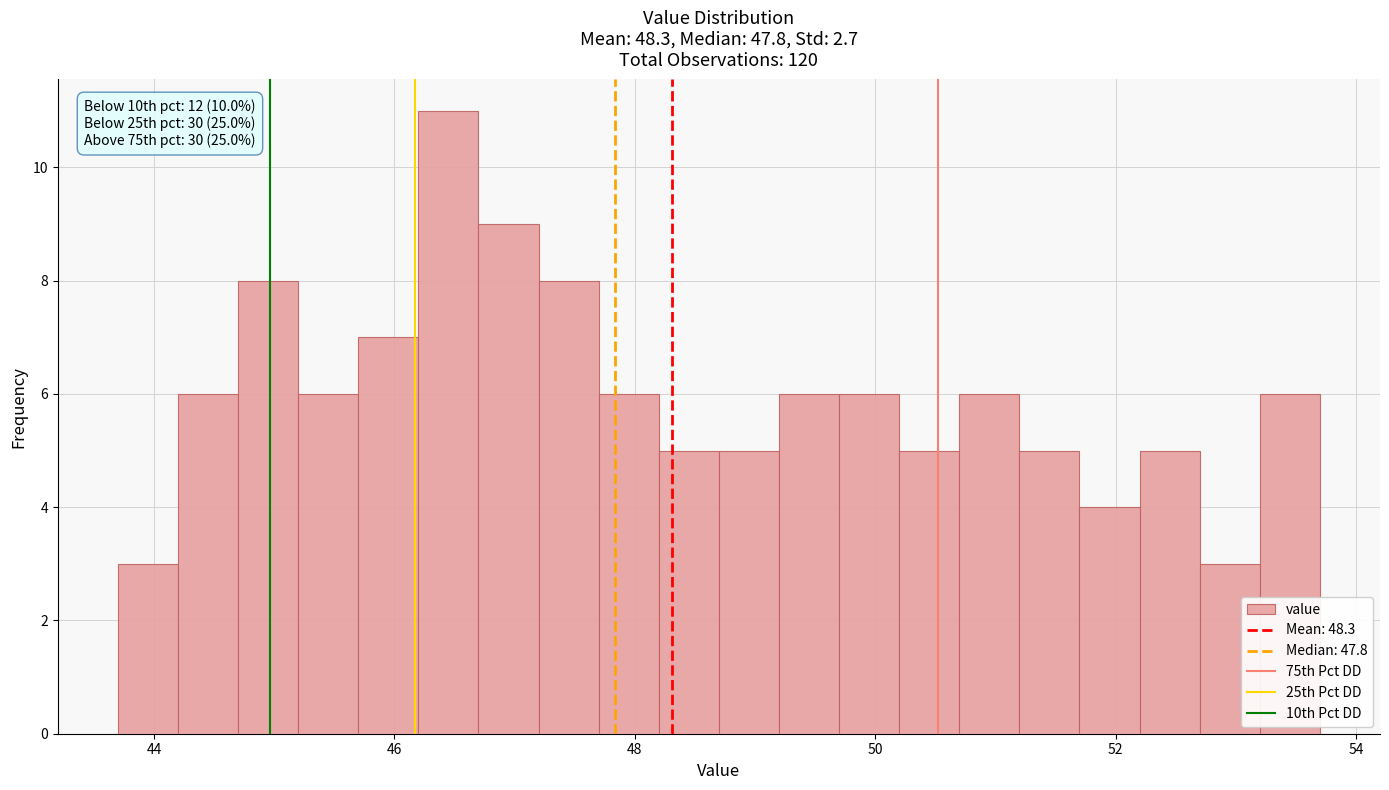

Read against the x-axis, roughly where is the centre of the tallest bar?

46.4